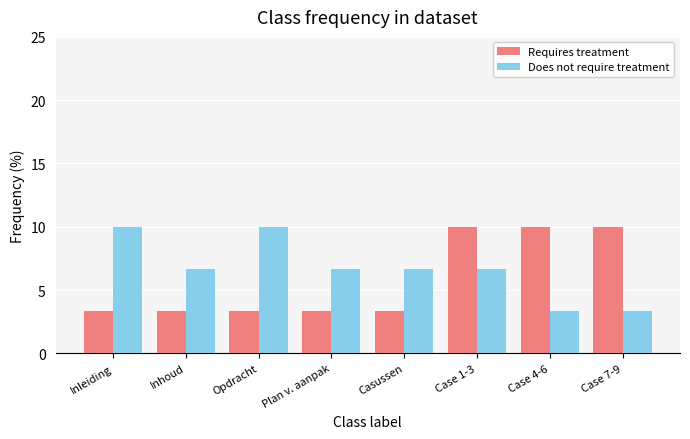

Rank the series by their average value, from lowest to highest.

Requires treatment, Does not require treatment